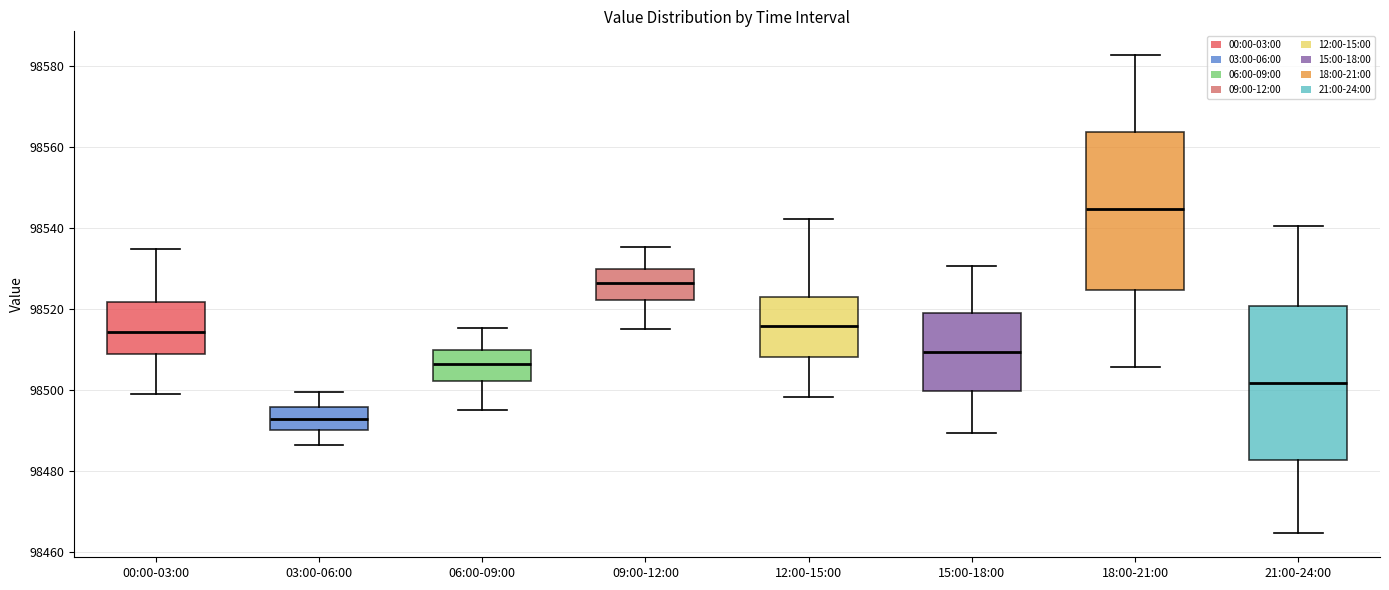

Reading left to right, read every box against the y-axis: the position of its median line, the range the box covers, and the ends of its whiskers. The values are not printed on the chart, so give them approximately, as read against the axis.

00:00-03:00: median 98514, box 98508 to 98522, whiskers 98498 to 98534
03:00-06:00: median 98492, box 98490 to 98496, whiskers 98486 to 98500
06:00-09:00: median 98506, box 98502 to 98510, whiskers 98494 to 98516
09:00-12:00: median 98526, box 98522 to 98530, whiskers 98514 to 98536
12:00-15:00: median 98516, box 98508 to 98522, whiskers 98498 to 98542
15:00-18:00: median 98510, box 98500 to 98518, whiskers 98490 to 98530
18:00-21:00: median 98544, box 98524 to 98564, whiskers 98506 to 98582
21:00-24:00: median 98502, box 98482 to 98520, whiskers 98464 to 98540